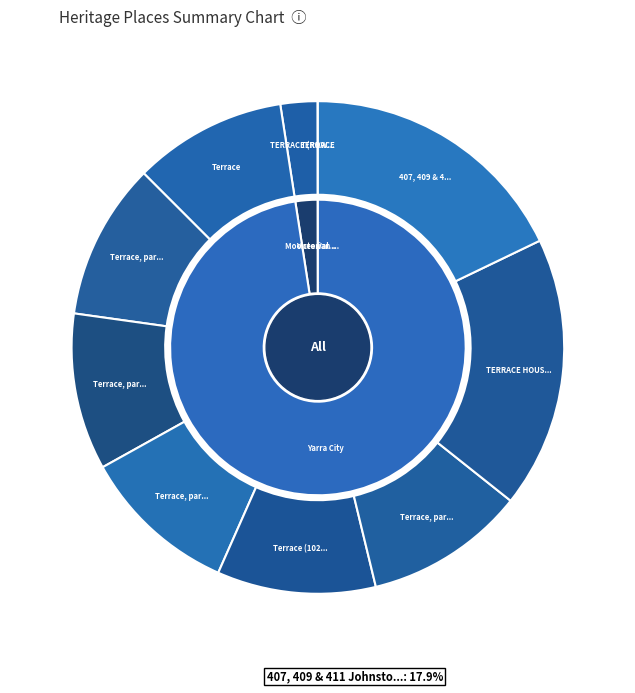

What is the ratio of the value at Terrace, part (101523) to the value at Terrace (102726)?

1.0